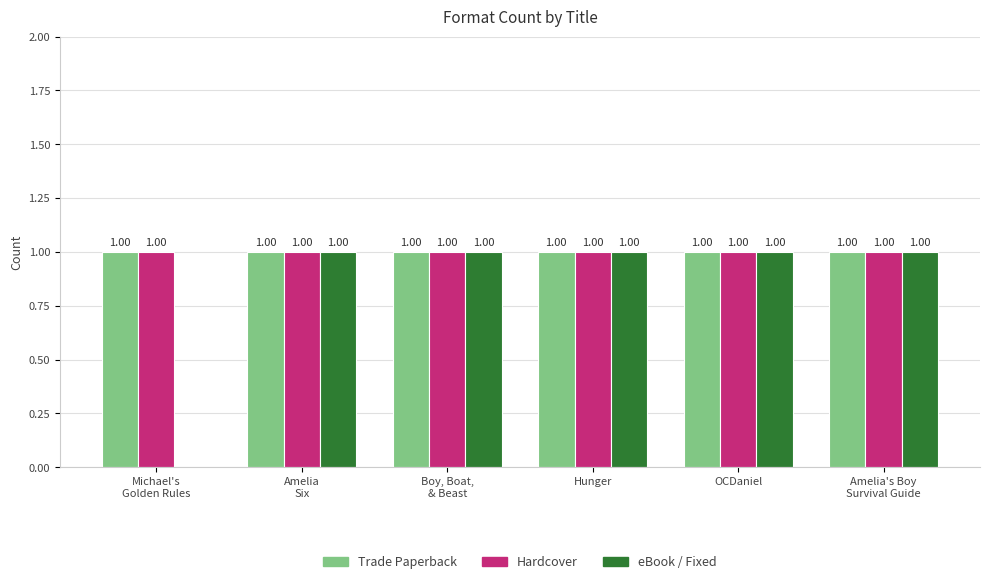

What is the sum of all eBook / Fixed values?

5